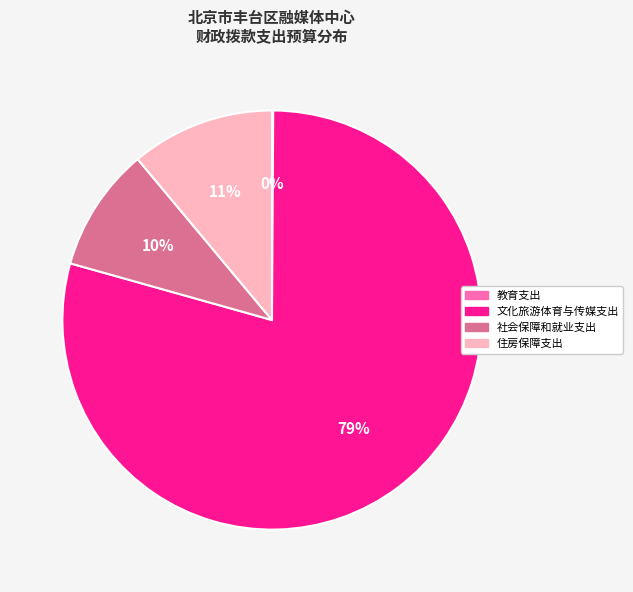

What is the largest slice in the pie chart?

文化旅游体育与传媒支出